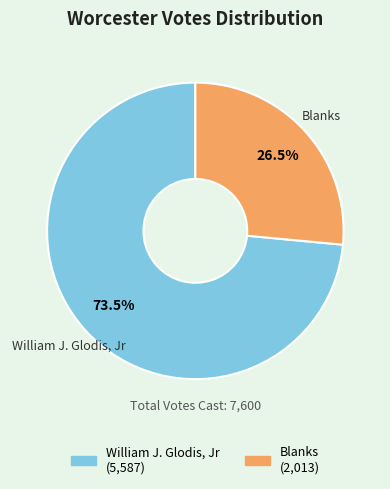

Which category accounts for the majority?

William J. Glodis, Jr